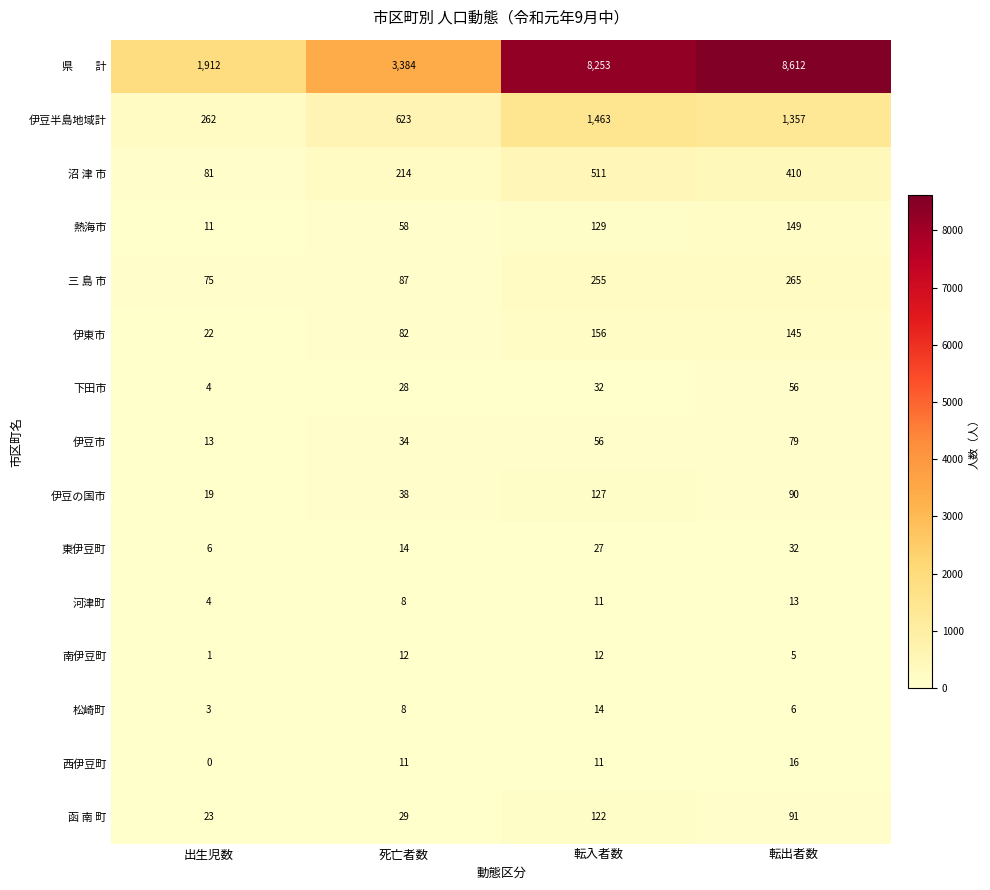

The value of 伊豆市 at 転出者数 is 79. True or false?

True